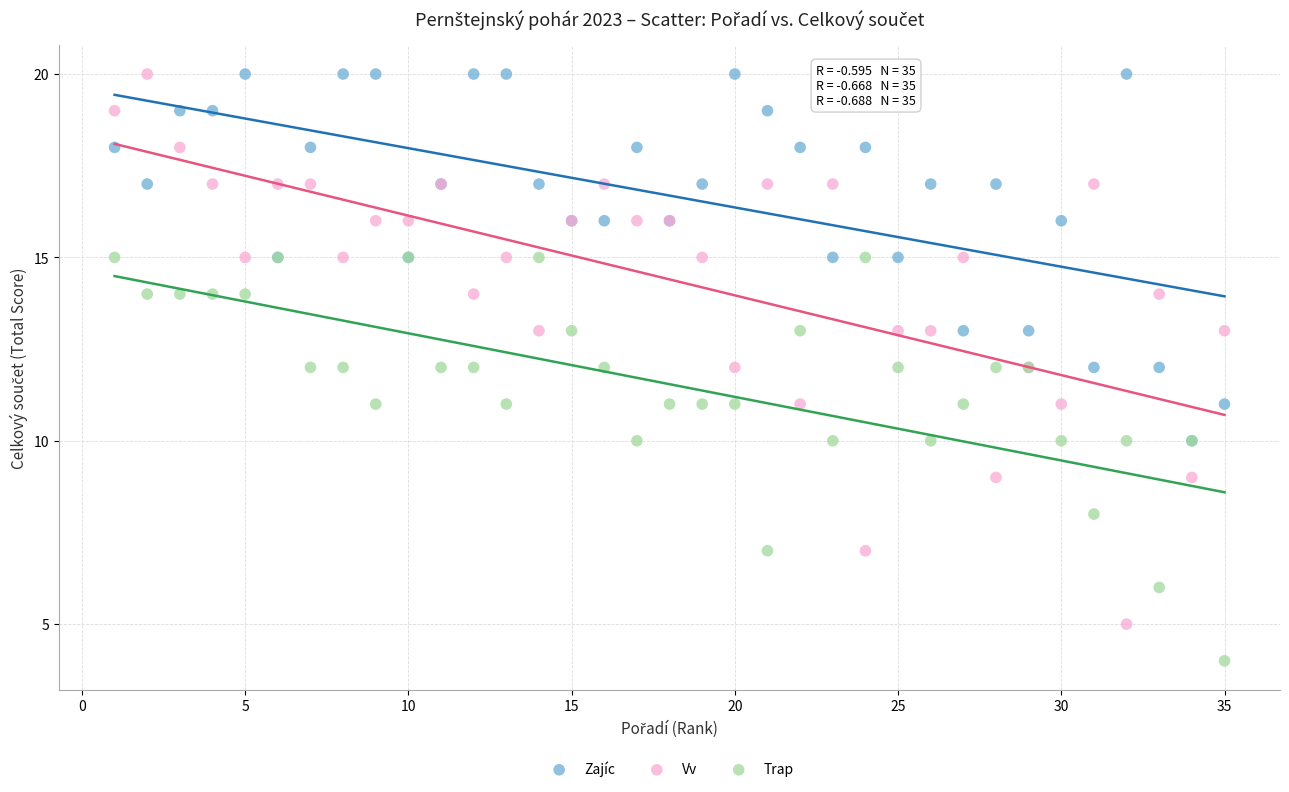

Which series has the largest Y range (max minus min)?

Vv